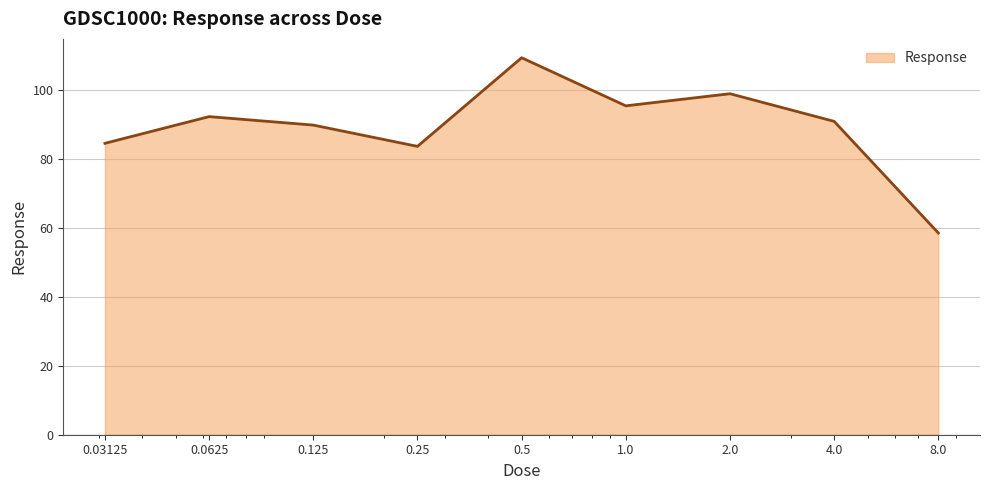

What is the difference between the maximum and minimum values?

50.9